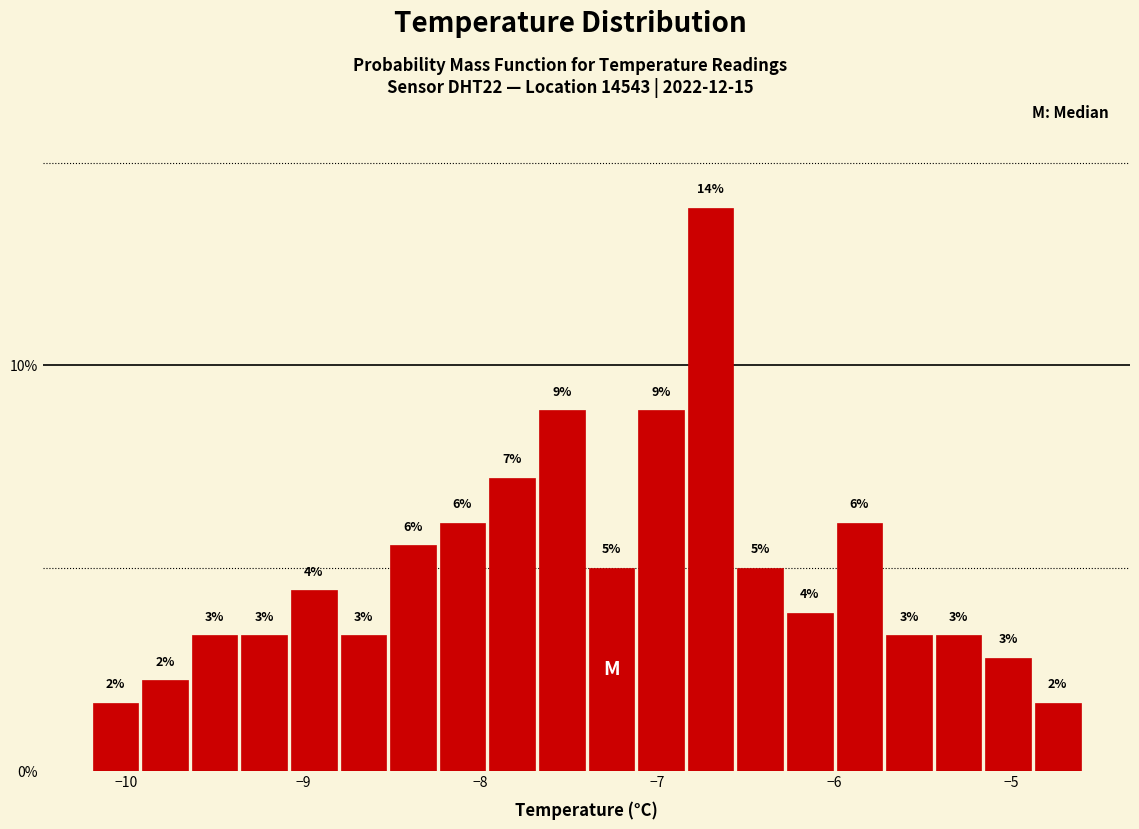

Read against the x-axis, roughly where is the centre of the tallest bar?

-6.7